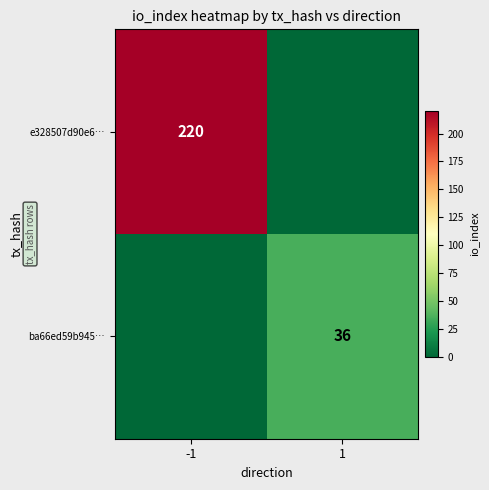

What is the total value across all series at -1?

220